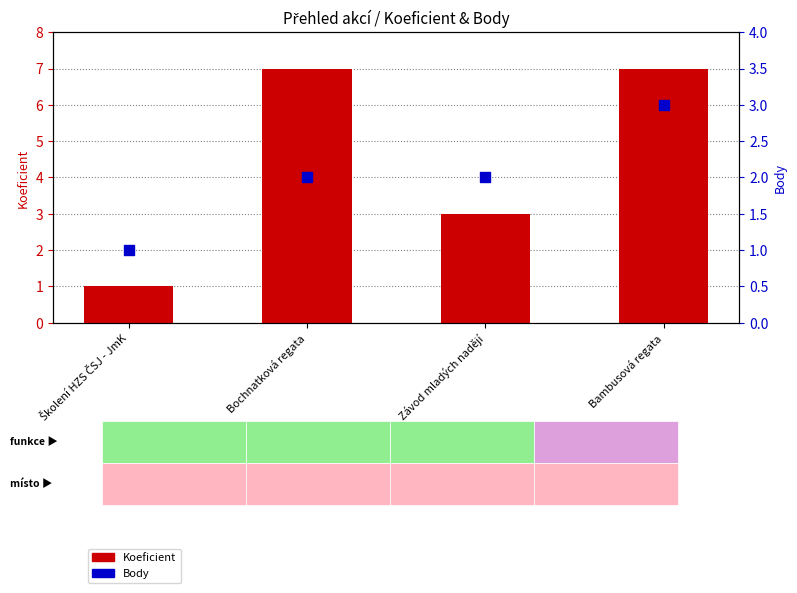

Which series has the widest spread of Y values?

Koeficient